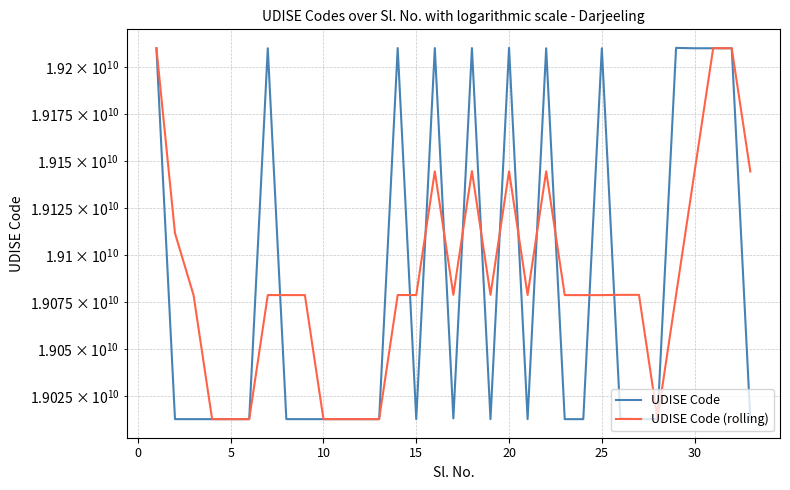

True or false: UDISE Code (rolling) has more than 1 points higher than both neighbors.

True